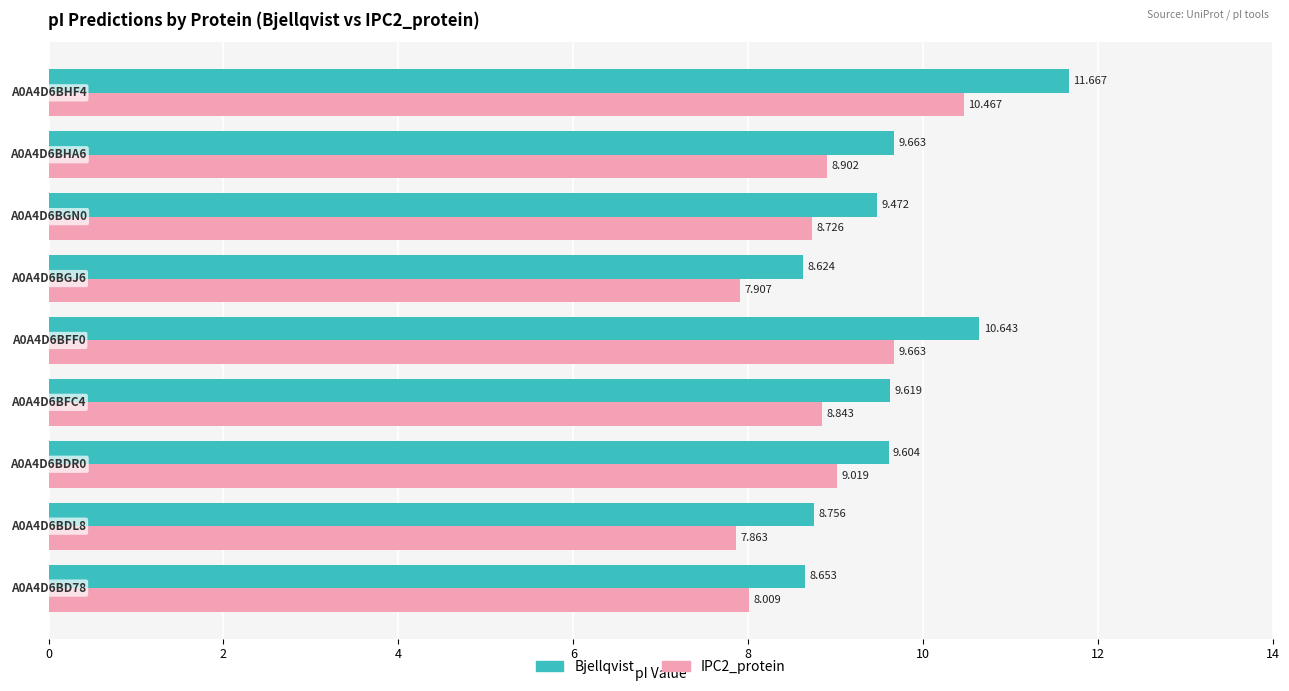

Which series has the largest total across all categories?

Bjellqvist